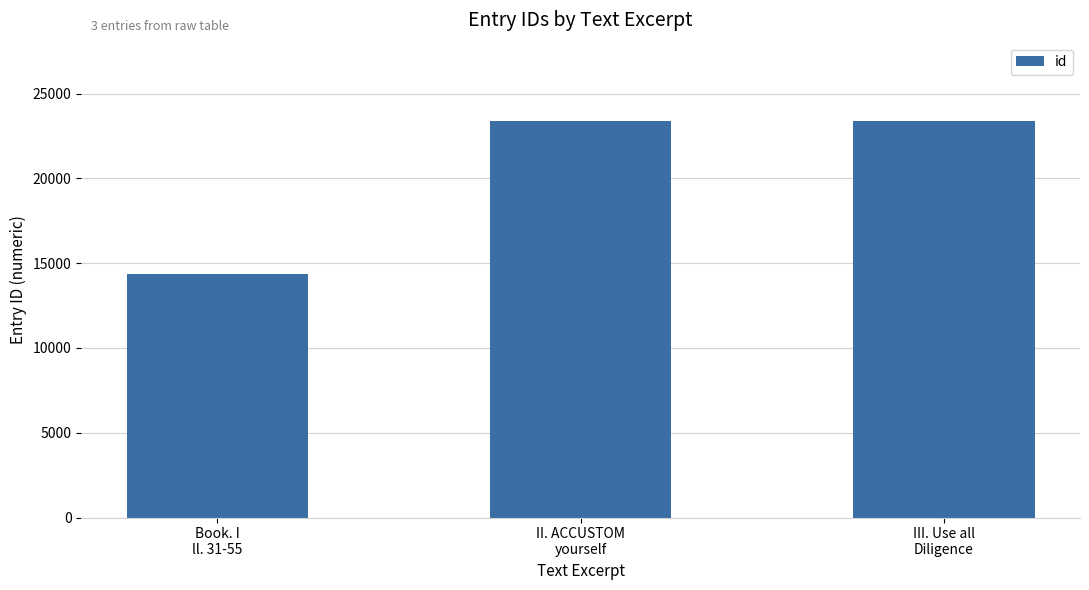

What is the average value?

20372